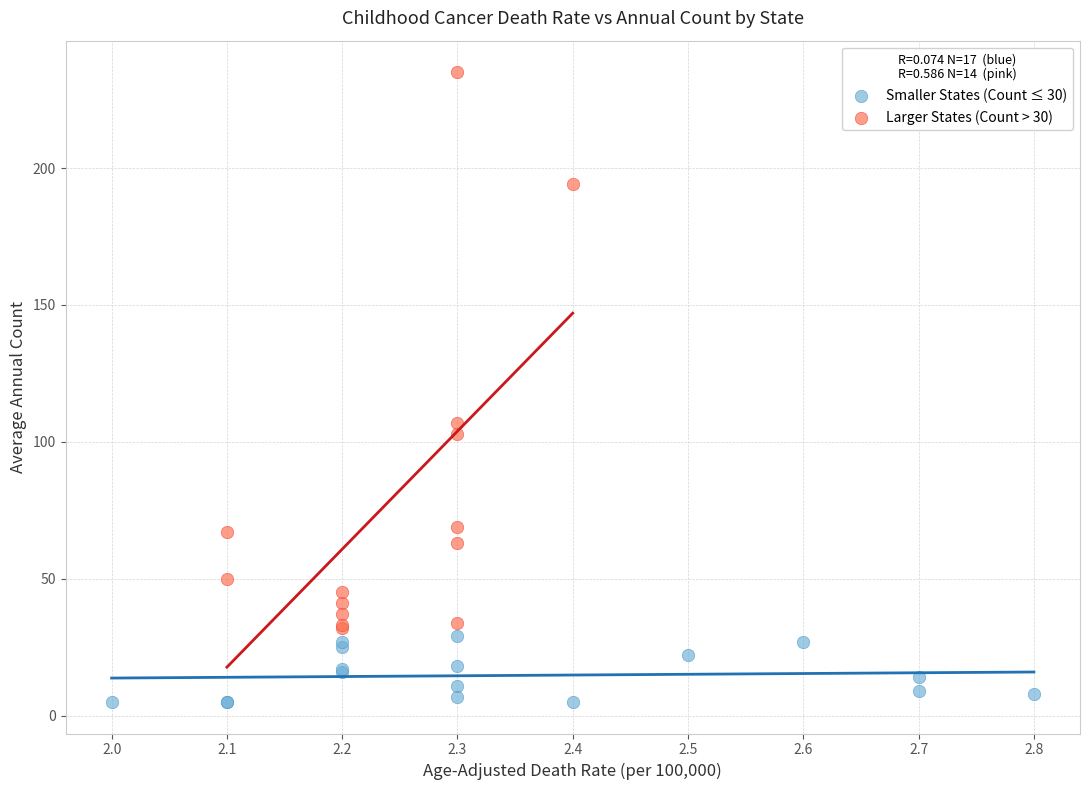

Which series contains the highest Y value?

Larger States (Count > 30)